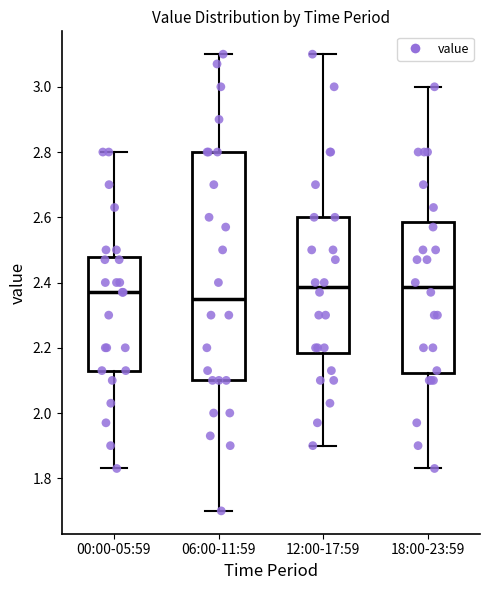

Comparing the boxes themselves (not the whiskers), which one is the tallest?

06:00-11:59